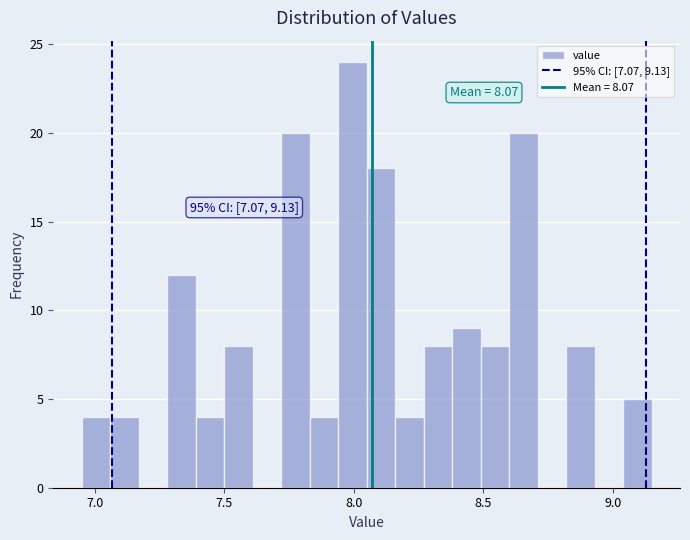

Around what value on the x-axis is the tallest bar? Give the approximate position of its centre, as read against the axis.

8.00